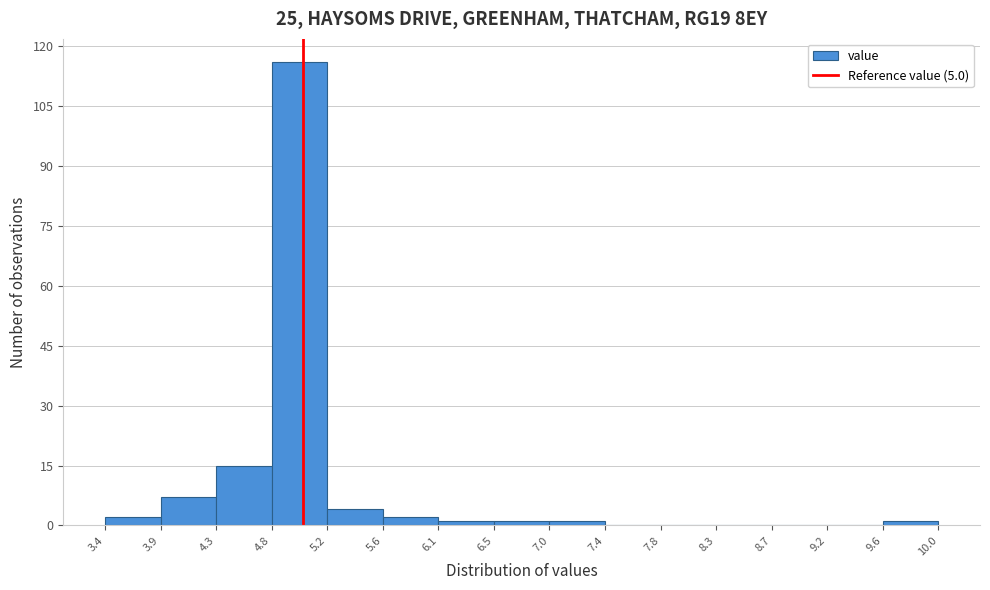

Reading left to right, transcribe this chart: for each bar, give the range it covers on the x-axis and its height. The values are not printed on the chart, so give them approximately, as read against the axis.

3.4 to 3.9: 2
3.9 to 4.3: 8
4.3 to 4.8: 16
4.8 to 5.2: 116
5.2 to 5.6: 4
5.6 to 6.1: 2
6.1 to 6.5: under 2
6.5 to 7.0: under 2
7.0 to 7.4: under 2
7.4 to 7.8: 0
7.8 to 8.3: 0
8.3 to 8.7: 0
8.7 to 9.2: 0
9.2 to 9.6: 0
9.6 to 10.0: under 2